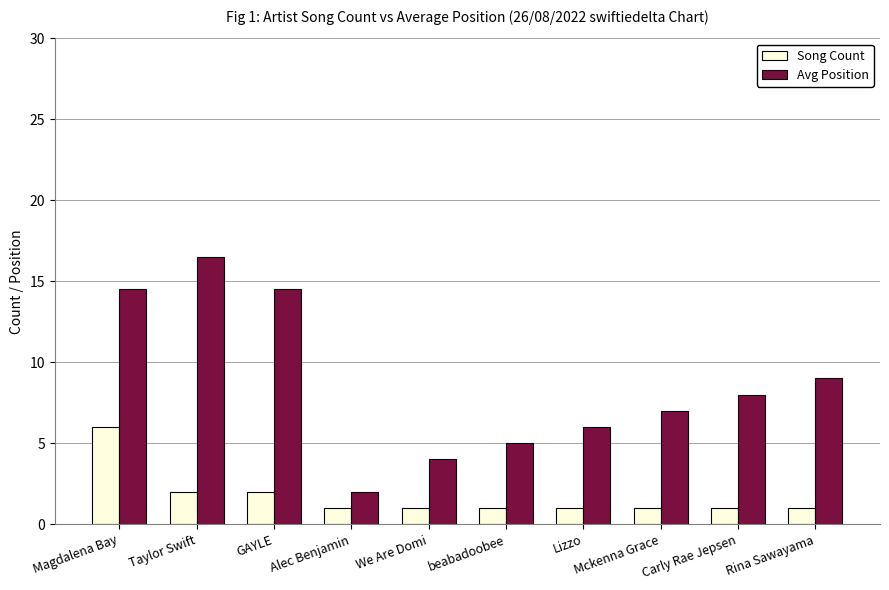

What is the sum of all Avg Position values?

86.5